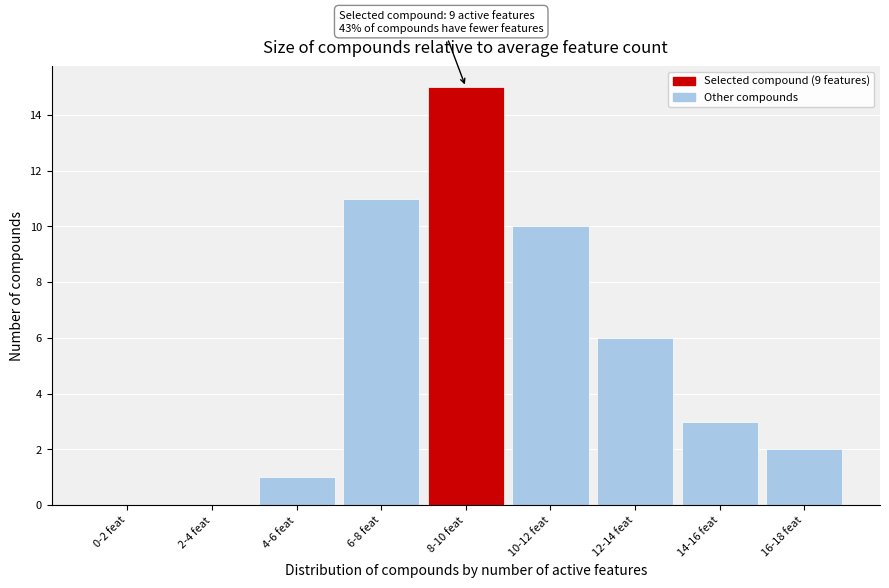

Reading left to right, transcribe all the data shown in this chart.

0-2 feat=0	2-4 feat=0	4-6 feat=1	6-8 feat=11	8-10 feat=15	10-12 feat=10	12-14 feat=6	14-16 feat=3	16-18 feat=2